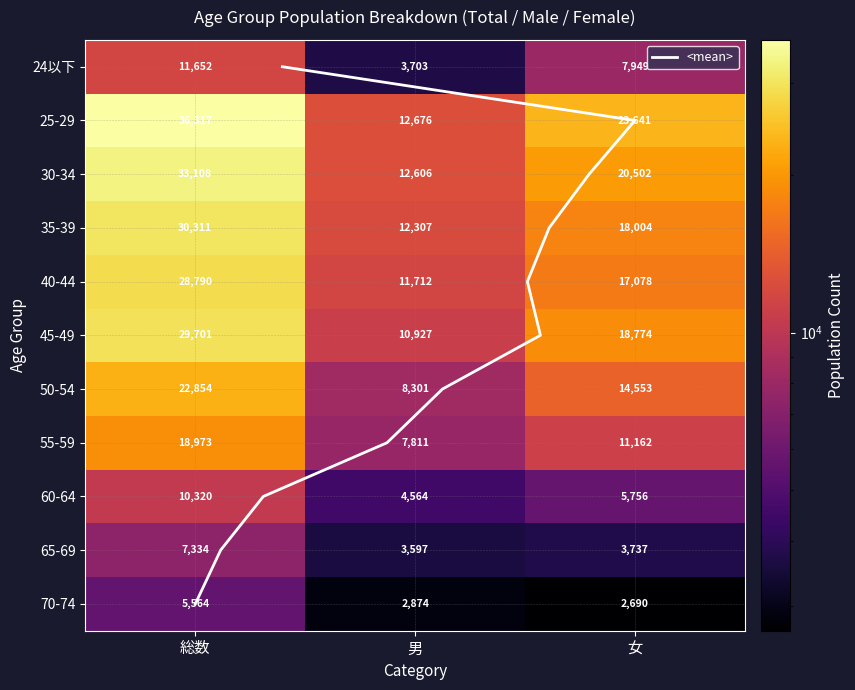

Where does the 70-74 series first go above 2874?

総数